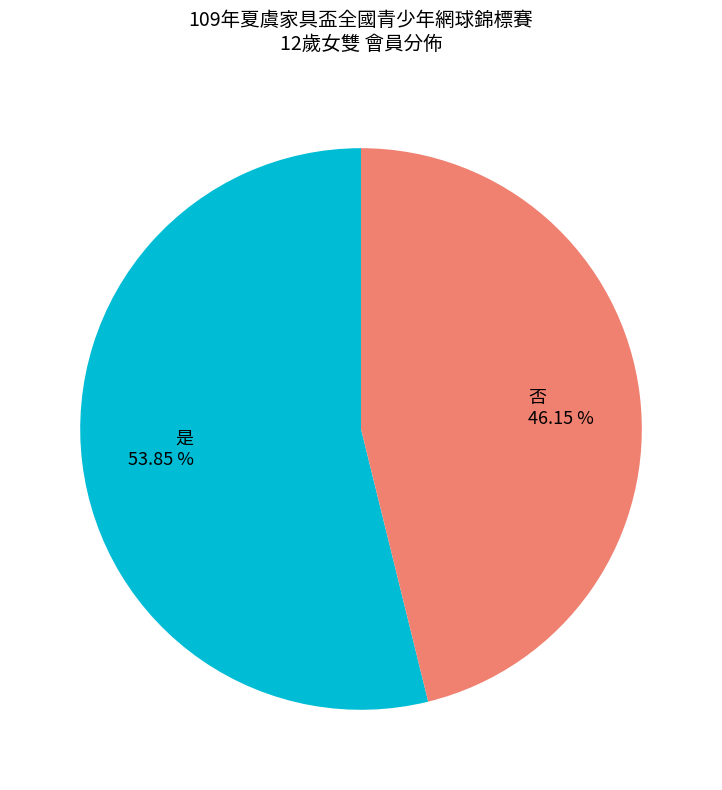

Rank the categories by value from lowest to highest.

否, 是